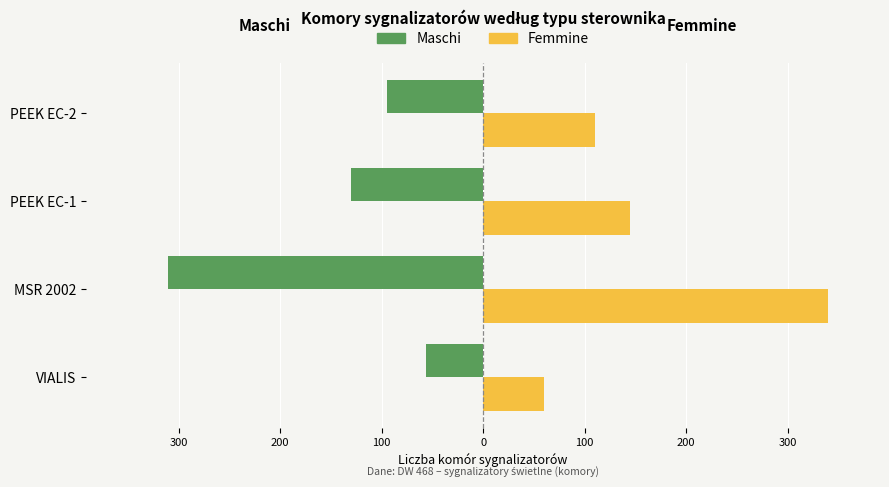

What is the sum of all Femmine values?

655